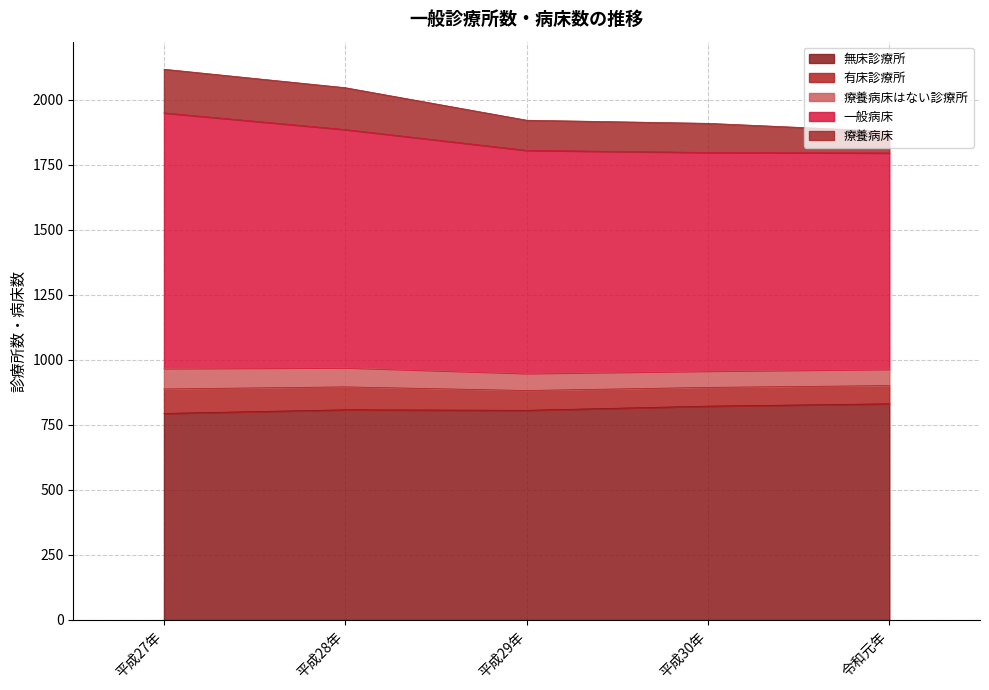

True or false: 療養病床はない診療所 and 無床診療所 cross at least once.

False